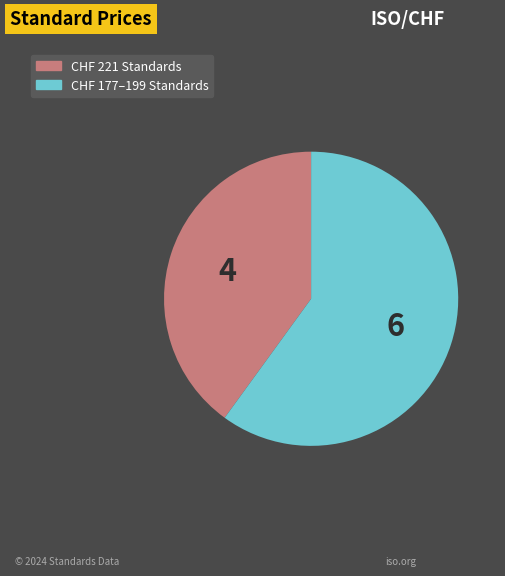

Does any single category account for the majority?

Yes